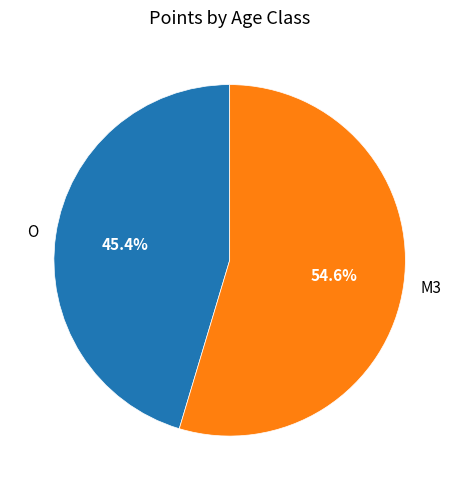

Approximately how many times larger is the value at O compared to M3?

0.8